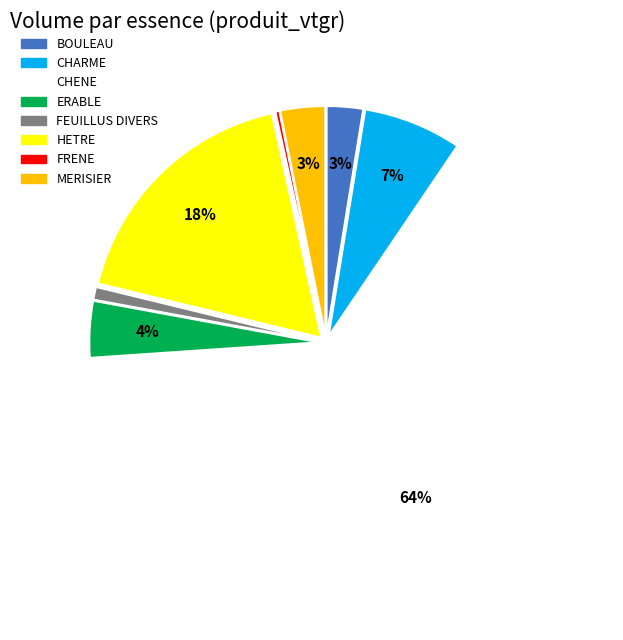

To the nearest percent, what percentage of the pie is FEUILLUS DIVERS?

1%